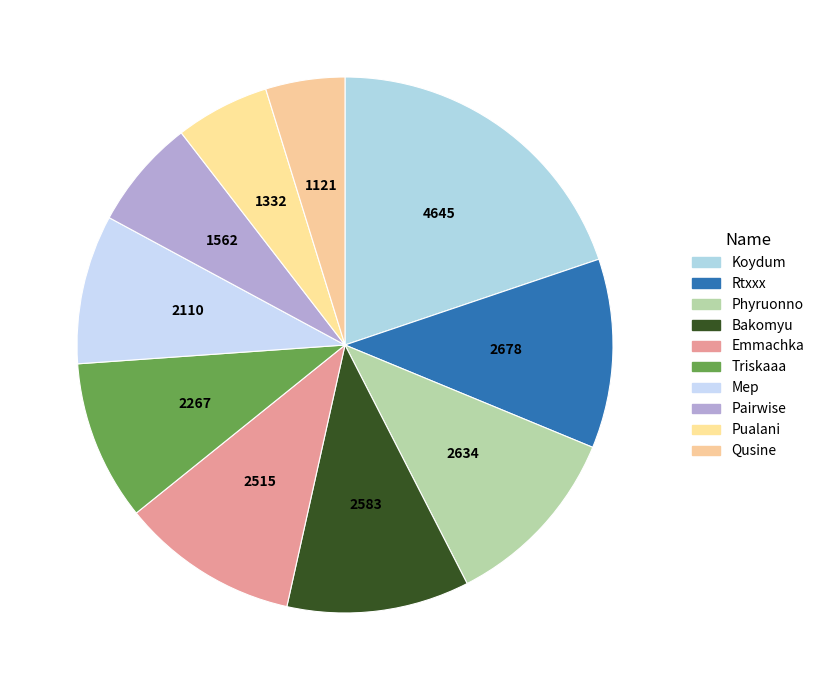

What is the change in value from Triskaaa to Pairwise?

-705.8